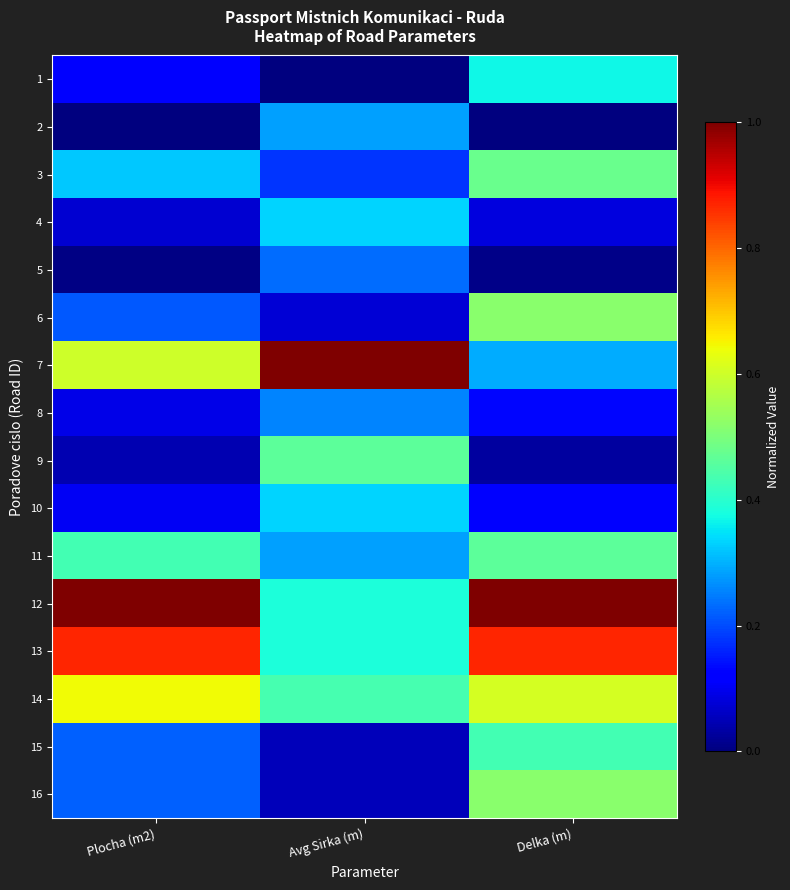

What is the difference between the highest and lowest values at Plocha (m2)?

1.0